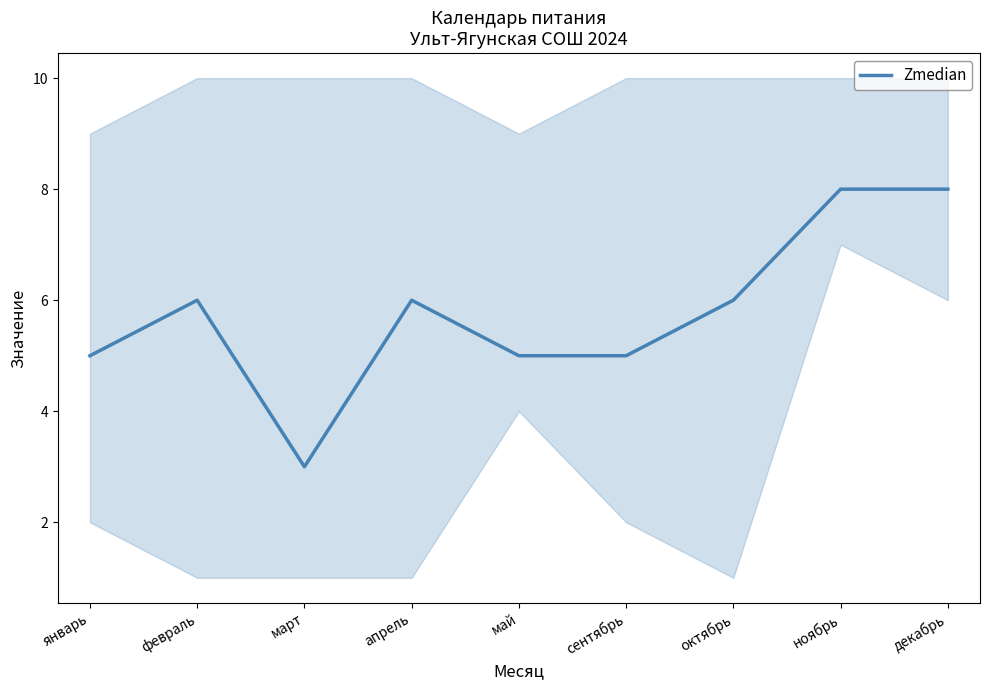

Which has a higher value, февраль or апрель?

февраль